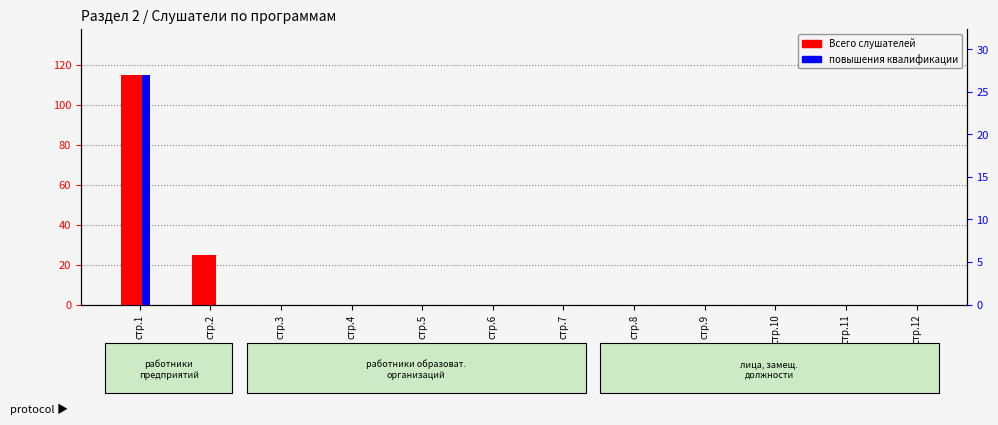

Which category has the lowest value in the Всего слушателей series?

стр.3